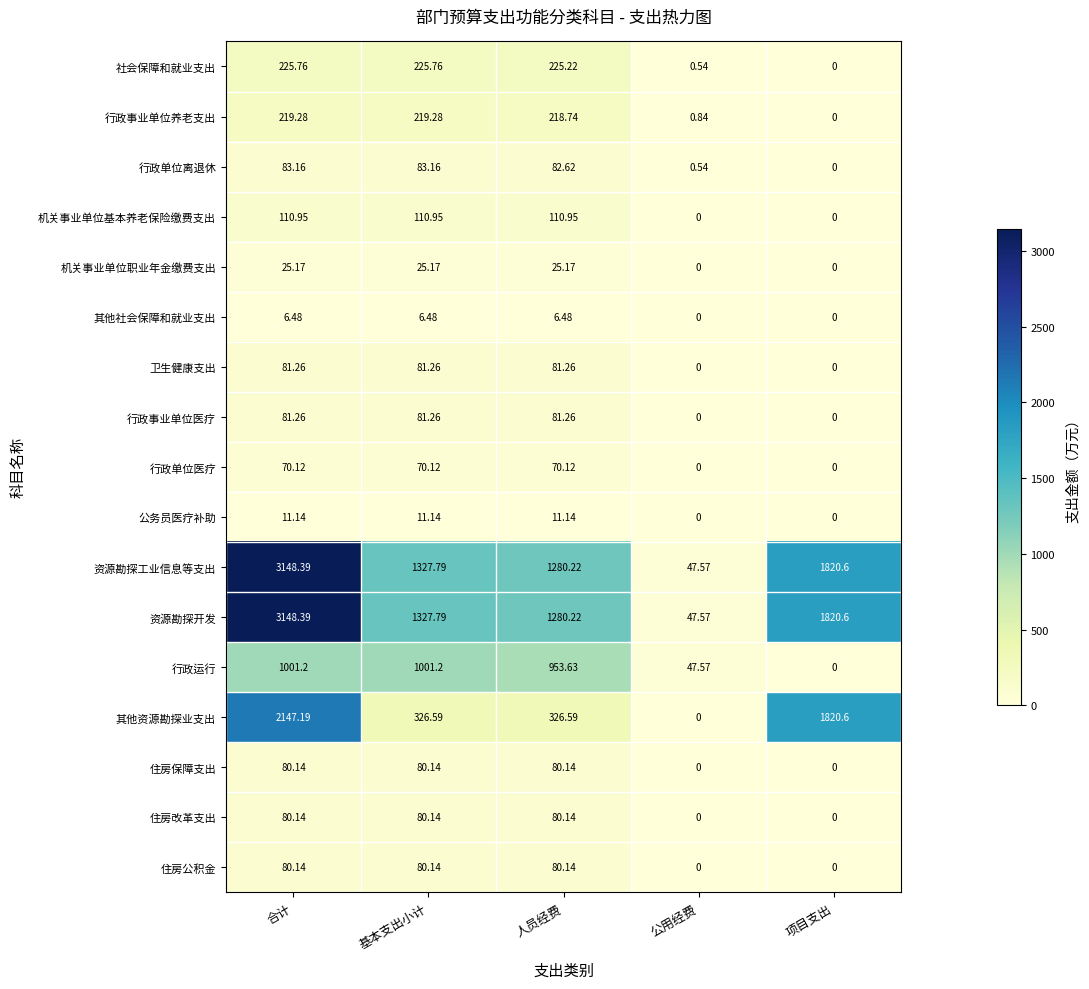

Is the value of 住房改革支出 at 合计 greater than the value of 其他资源勘探业支出 at 项目支出?

No